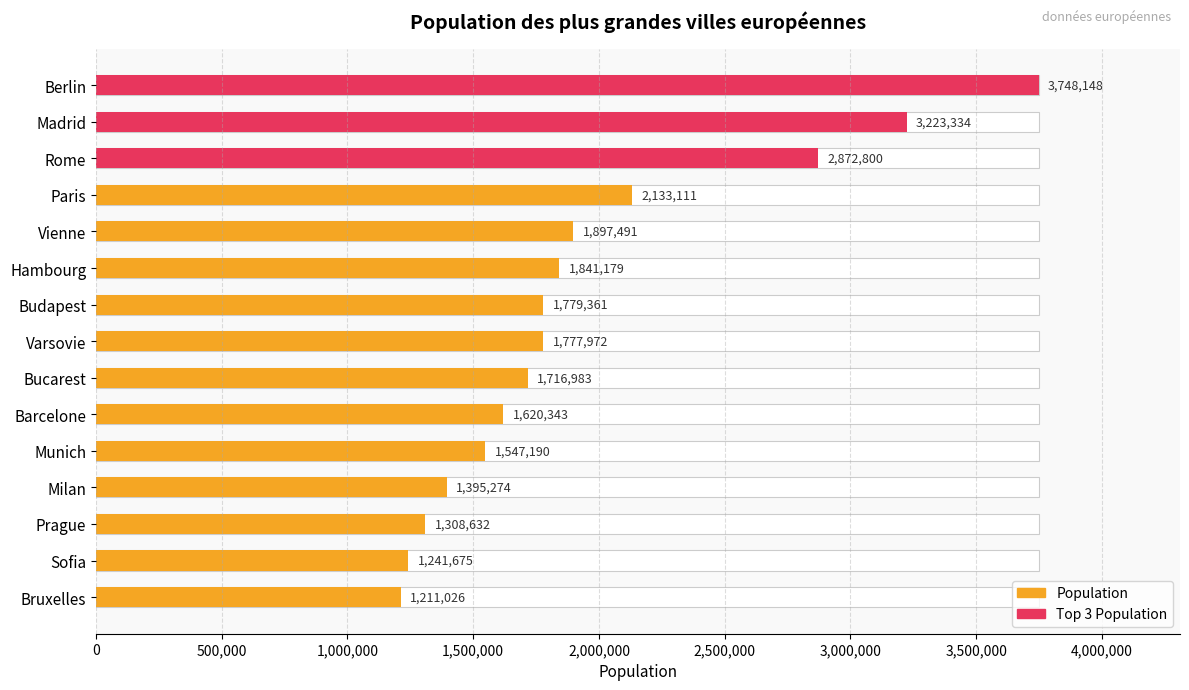

What is the sum of all values?

29314519